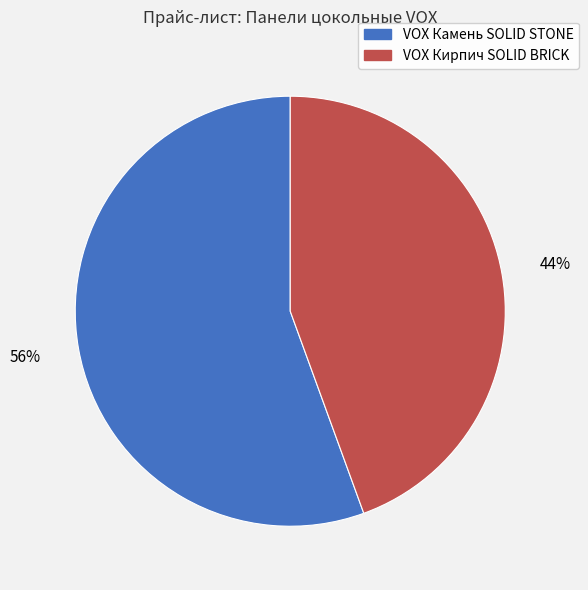

To the nearest percent, what portion does VOX Камень SOLID STONE represent?

56%